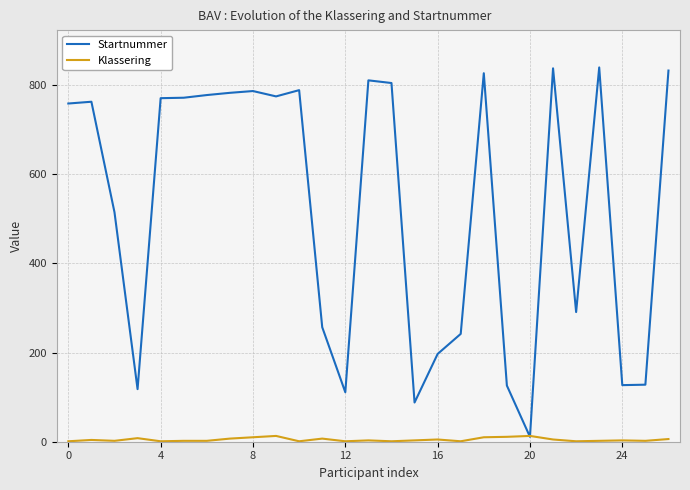

What is the greatest value displayed?

840